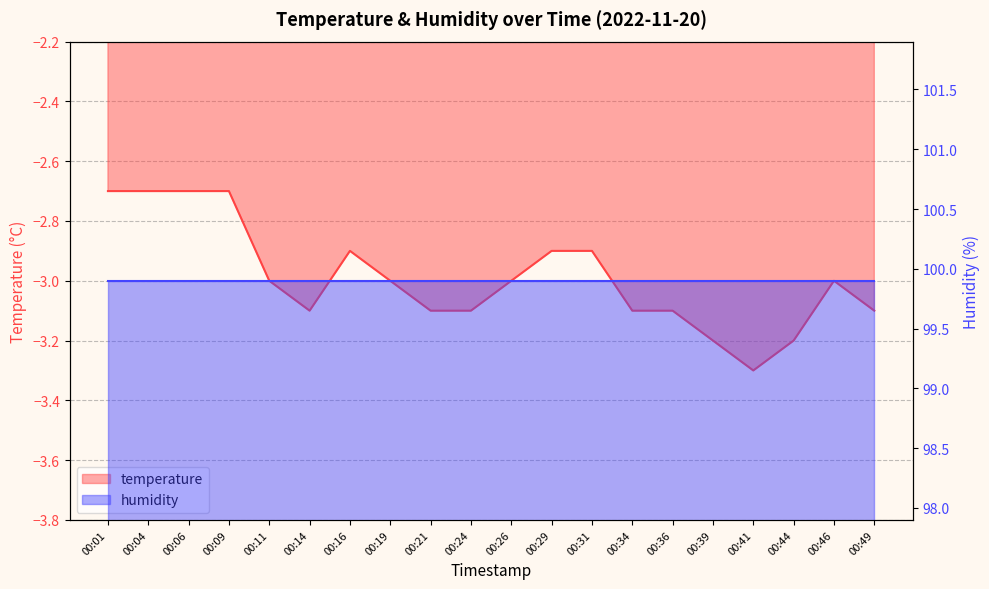

Reading left to right, transcribe all the data shown in this chart.

-2.7	-2.7	-2.7	-2.7	-3.0	-3.1	-2.9	-3.0	-3.1	-3.1	-3.0	-2.9	-2.9	-3.1	-3.1	-3.2	-3.3	-3.2	-3.0	-3.1